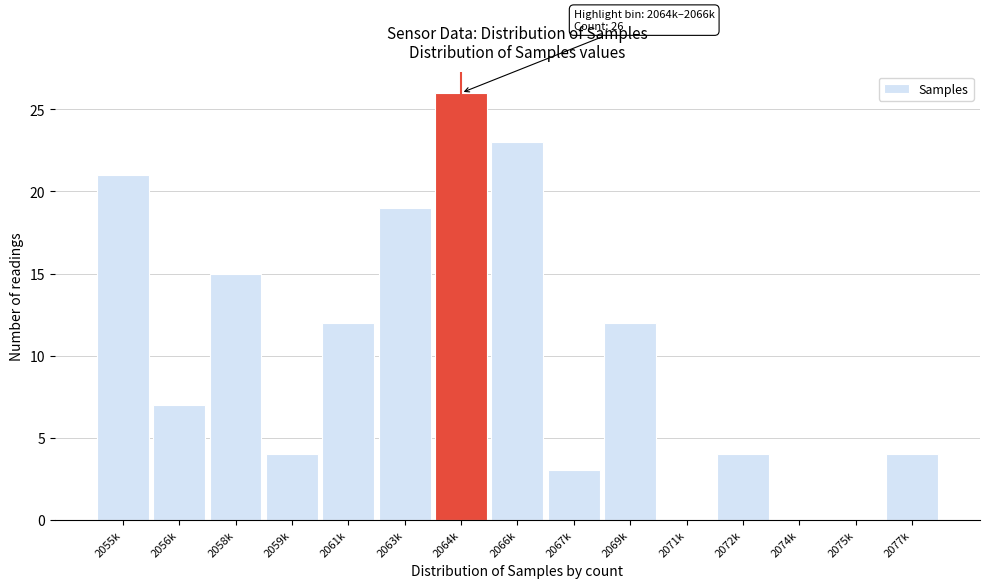

Reading right to left, list all the values displayed in this chart.

2077k=4	2075k=0	2074k=0	2072k=4	2071k=0	2069k=12	2067k=3	2066k=23	2064k=26	2063k=19	2061k=12	2059k=4	2058k=15	2056k=7	2055k=21